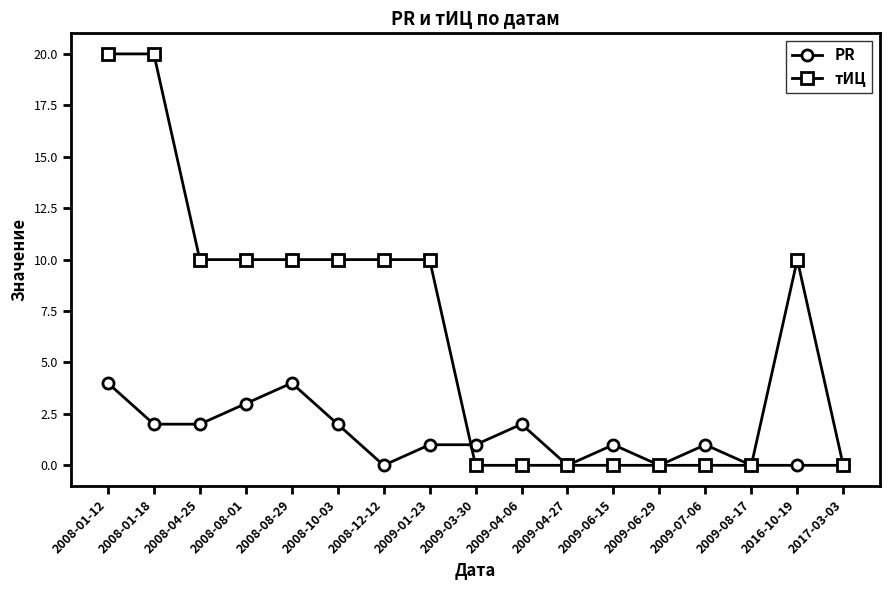

True or false: PR has a value of -2 at 2008-12-12.

False